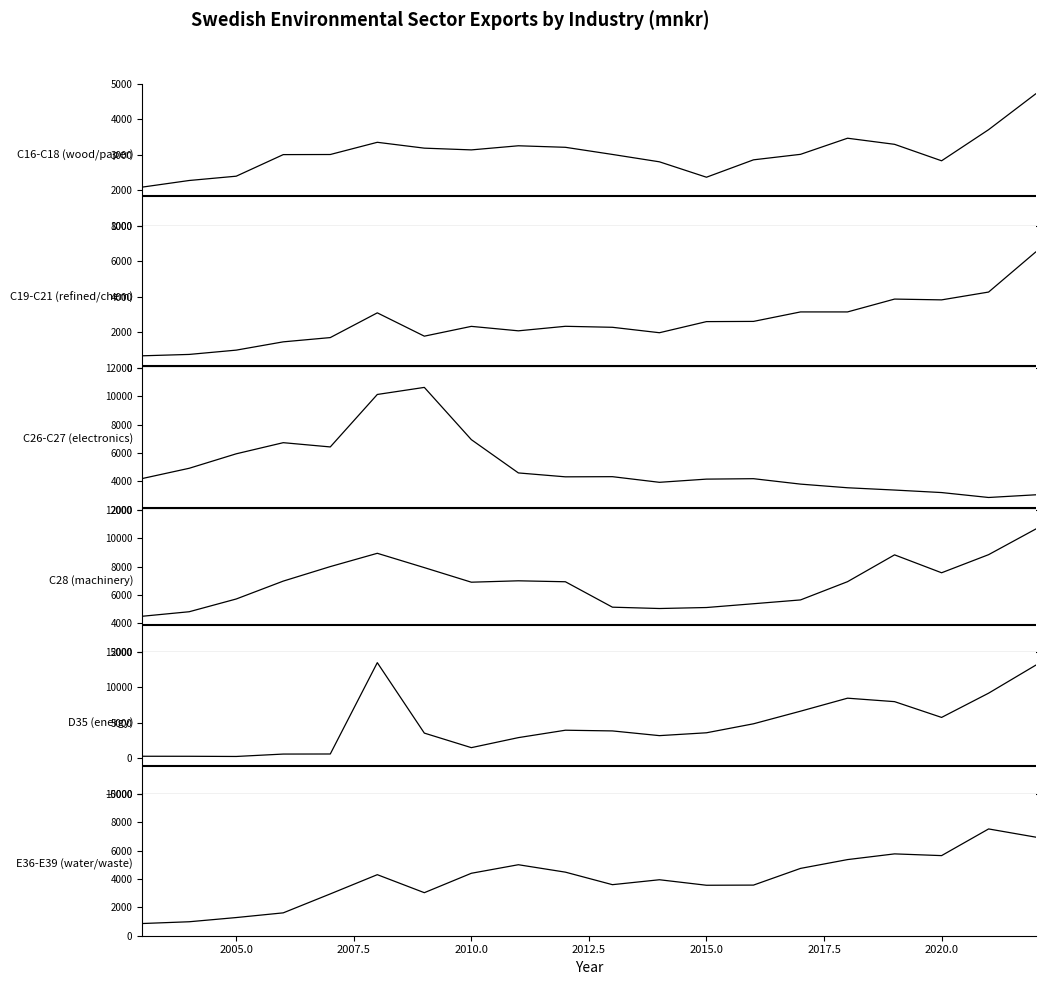

What is the maximum value for C16-C18 (wood/paper)?

4720